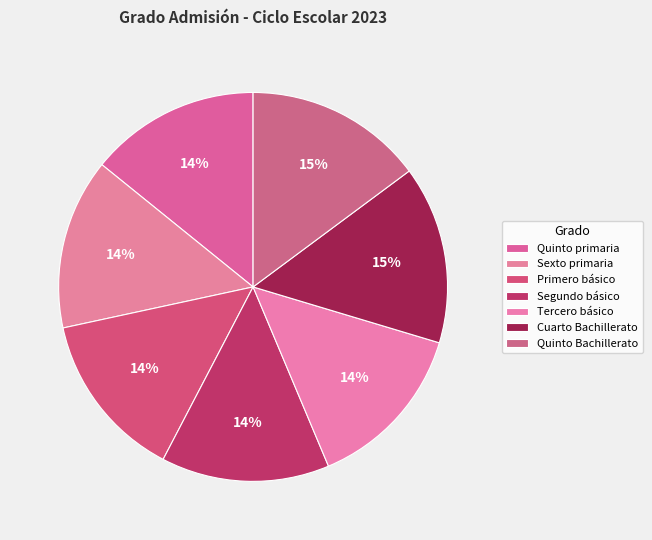

To the nearest percent, what is the difference between the largest and smallest slice percentages?

1%